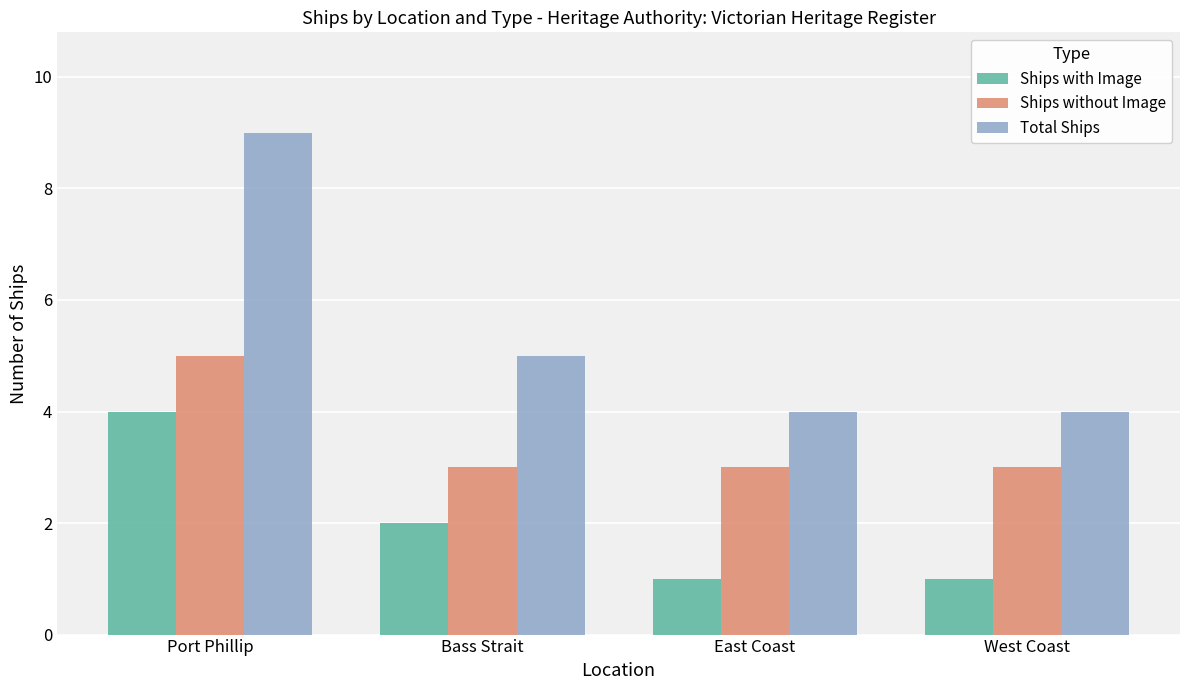

Is it true that Ships without Image equals 5 at Port Phillip?

True